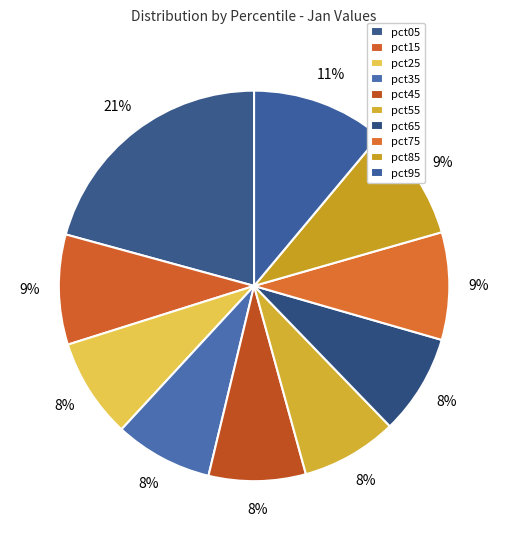

Does any single category account for the majority?

No